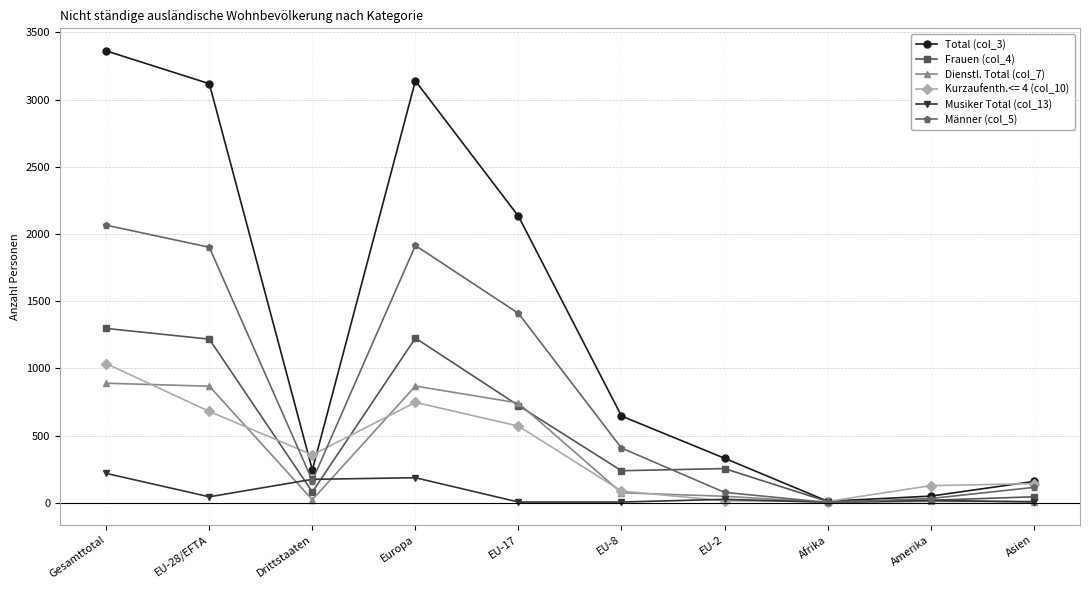

In Männer (col_5), how many points are higher than both neighbors (excluding endpoints)?

1